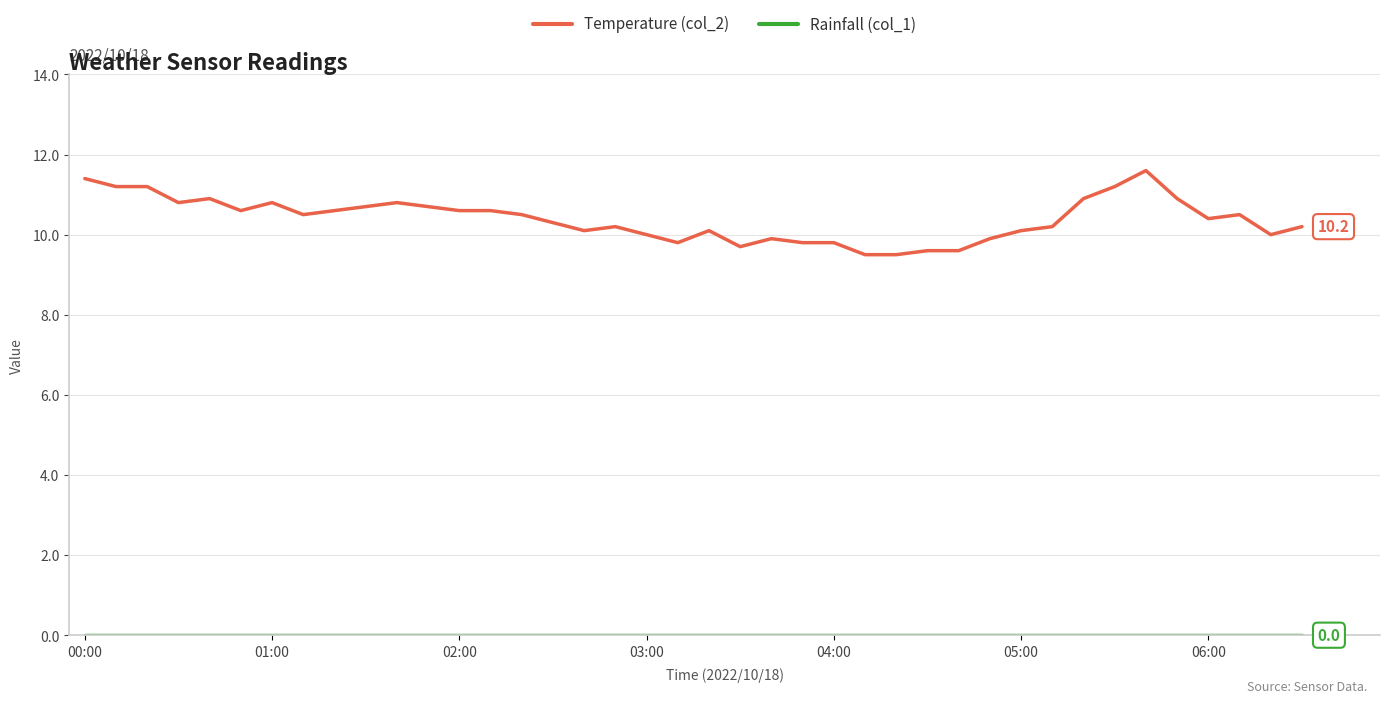

Which series has the largest range (max minus min)?

Temperature (col_2)